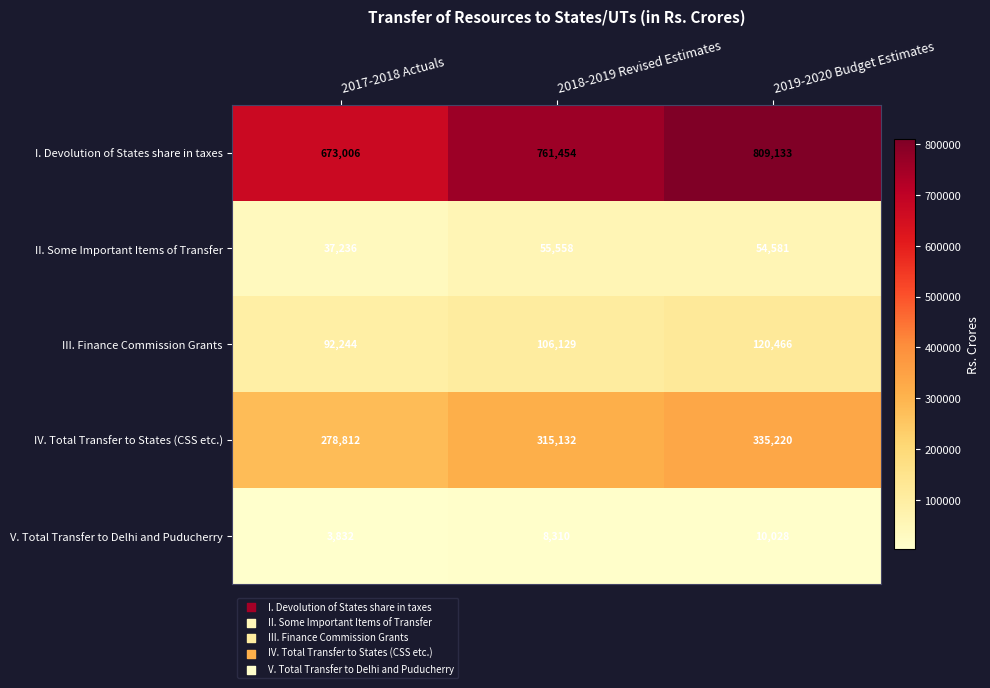

Which series has the widest spread of values?

I. Devolution of States share in taxes